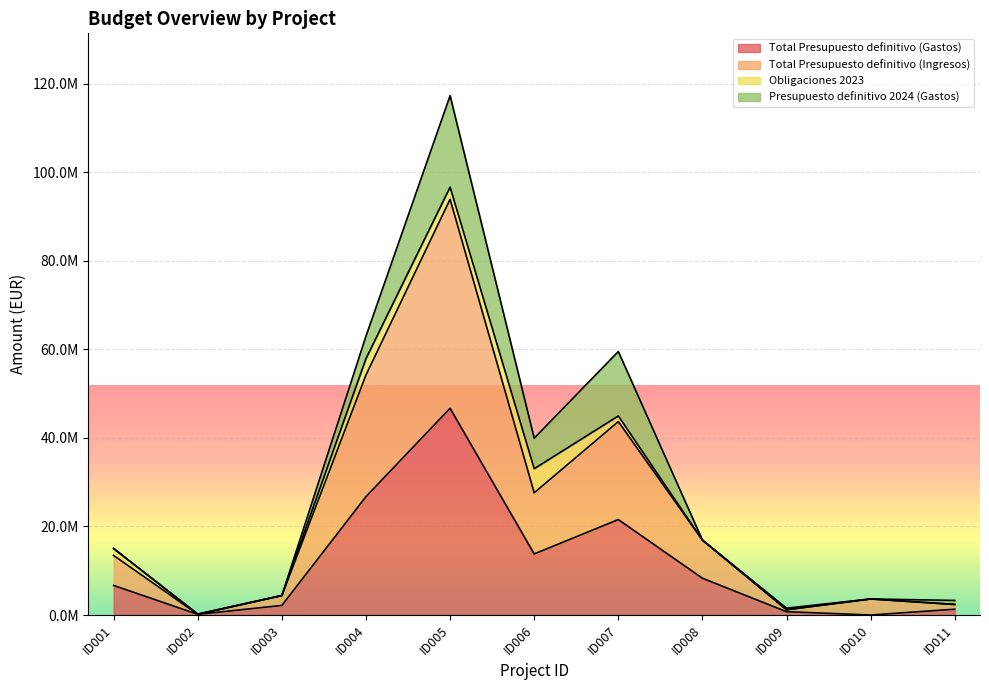

How many data points in Total Presupuesto definitivo (Ingresos) are less than 13450368?

5